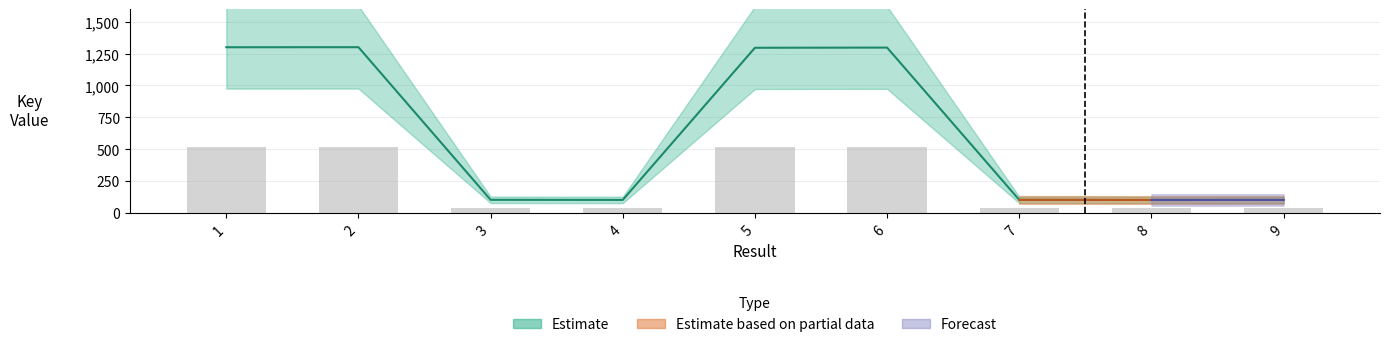

How many data points does each series have?

9